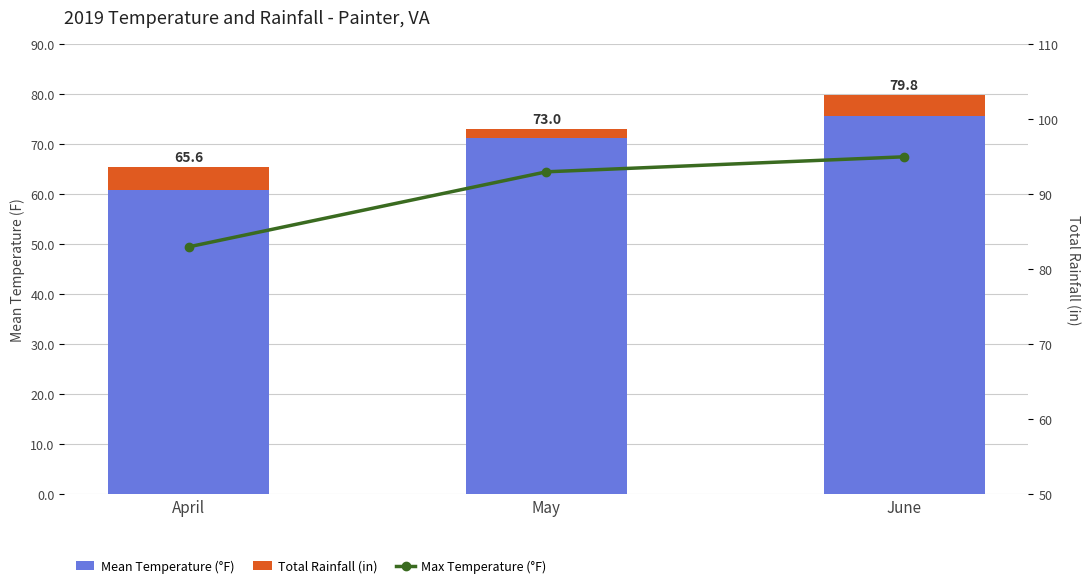

What is the value of the Mean Temperature (°F) bar at the 2nd from the left?

71.3